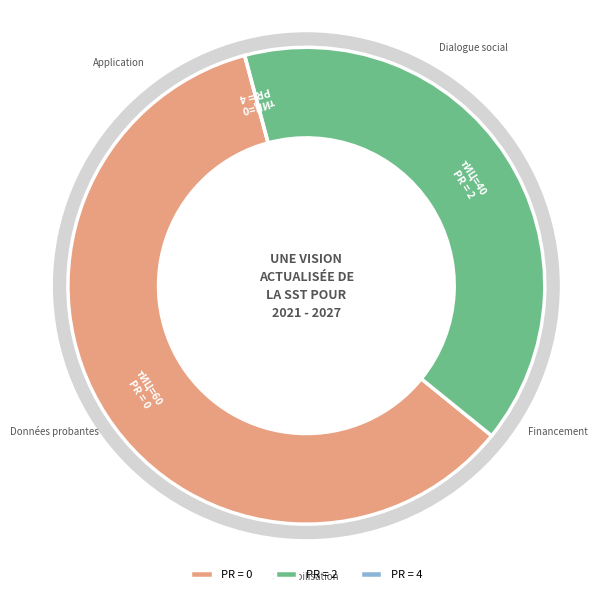

The 4 slice represents 0% of the pie. True or false?

True